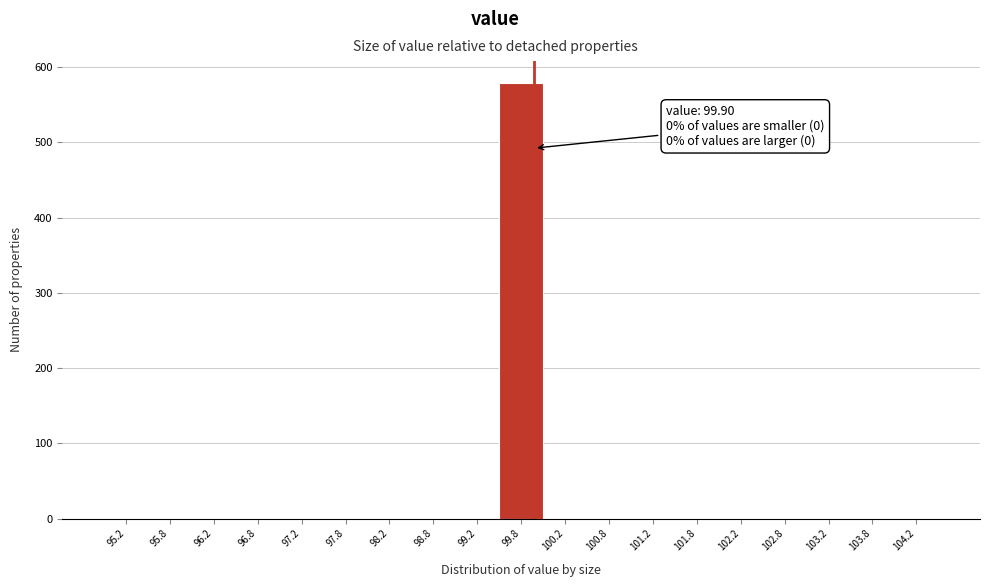

Over which range of the x-axis is the bar tallest?

99.5 to 100.0